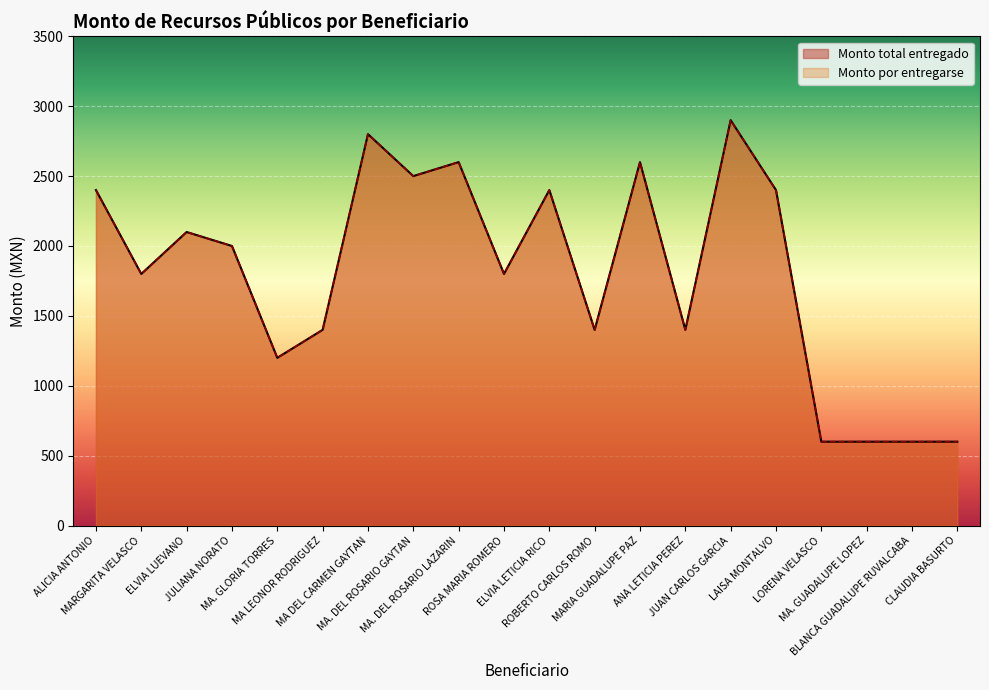

Where is Monto total entregado nearest to the value 1750?

MARGARITA VELASCO